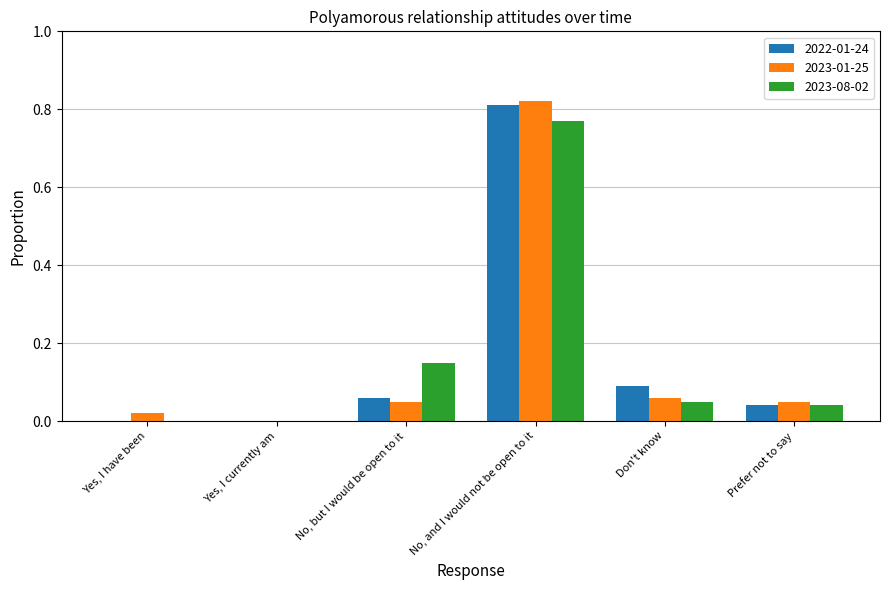

Are the bars grouped side by side (vs. stacked)?

Yes